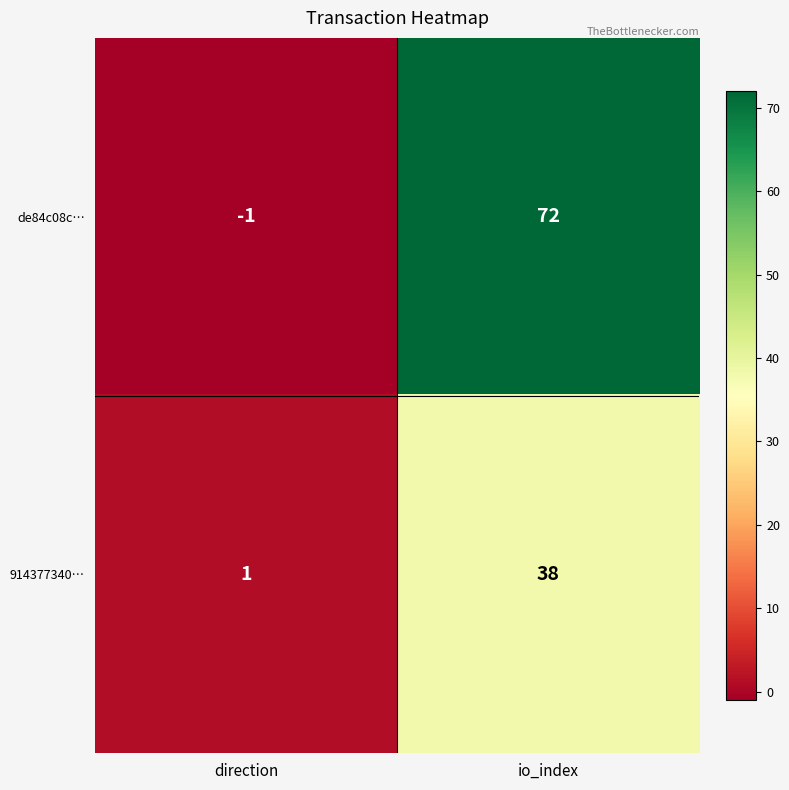

List the series in order of their overall mean, highest first.

de84c08c…, 914377340…